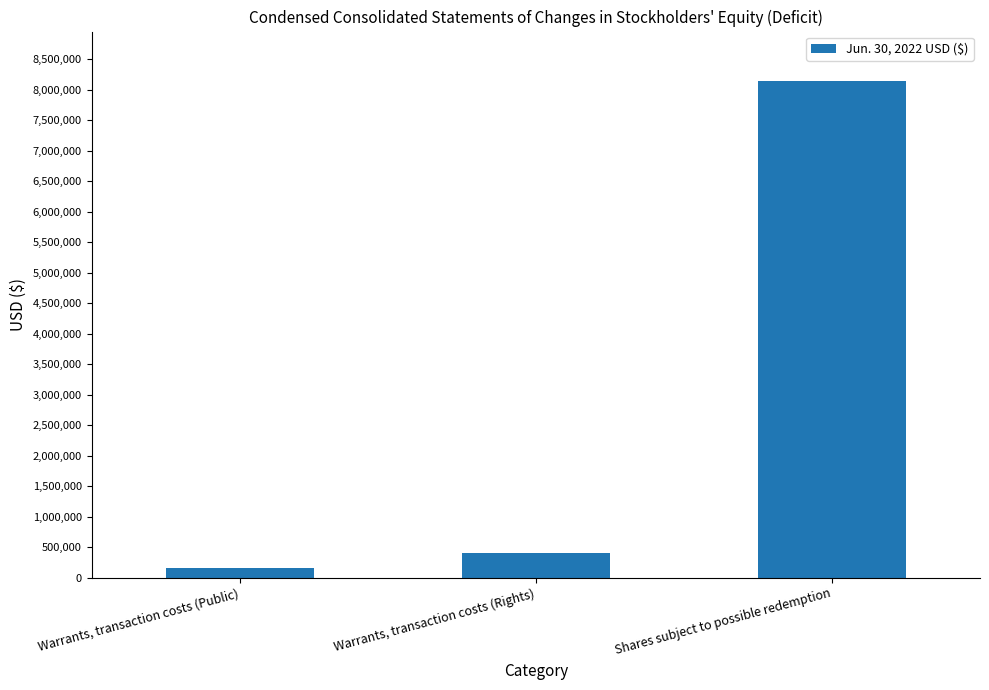

At which label is the value closest to 4146087?

Warrants, transaction costs (Rights)